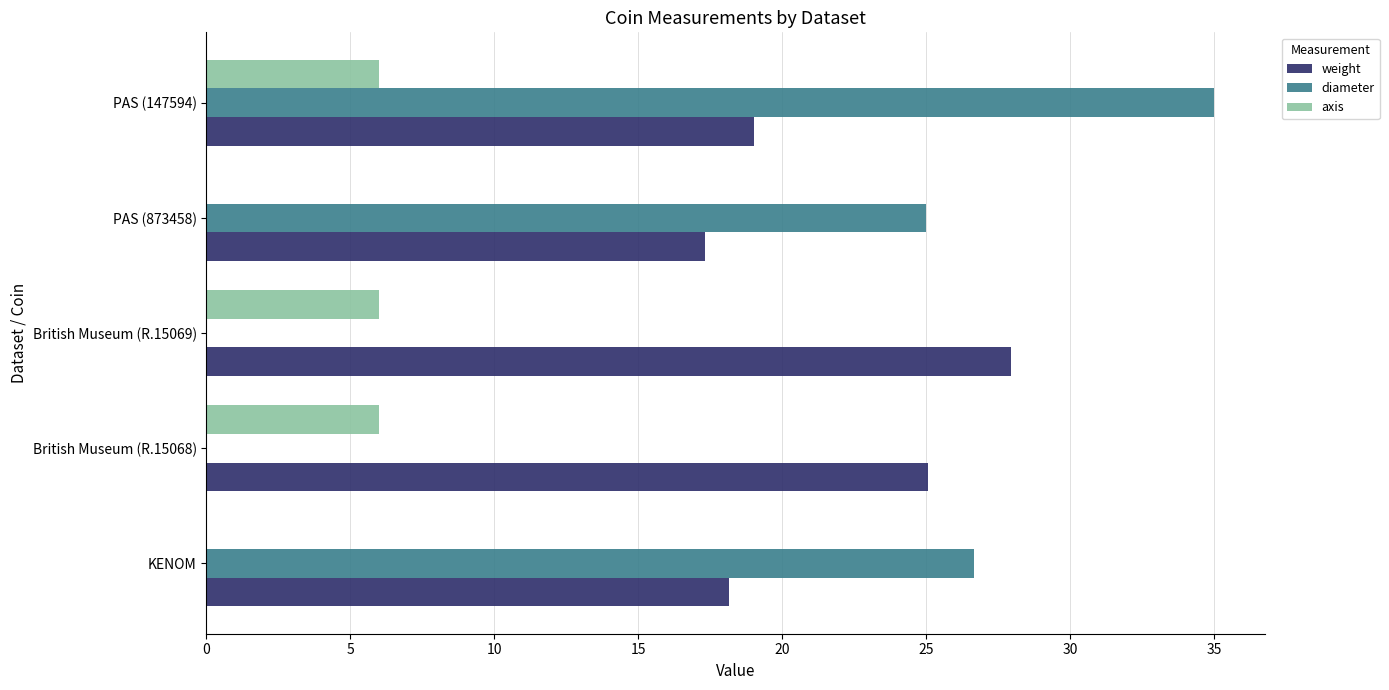

What is the sum of all weight values?

107.5